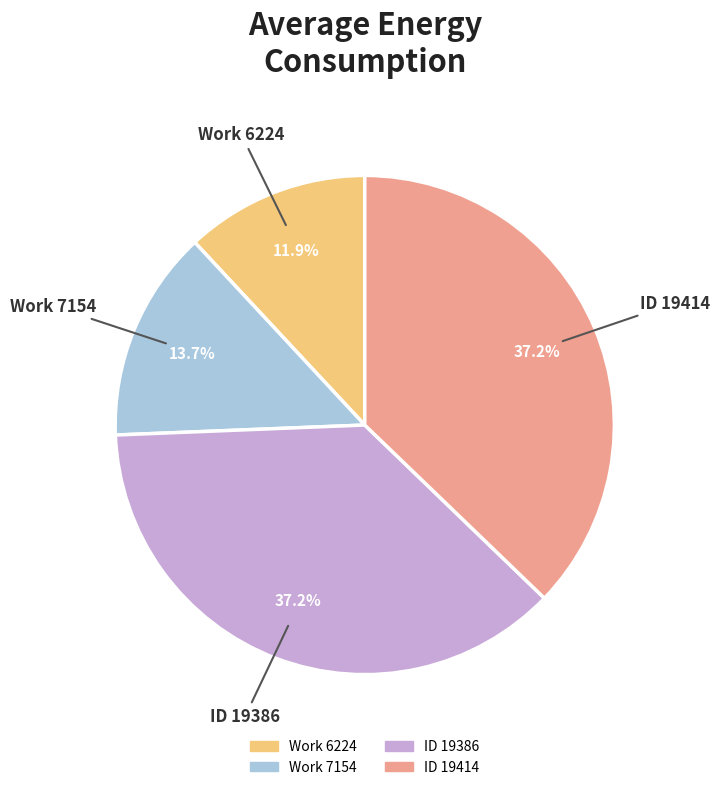

Approximately how many times larger is the value at ID 19414 compared to ID 19386?

1.0